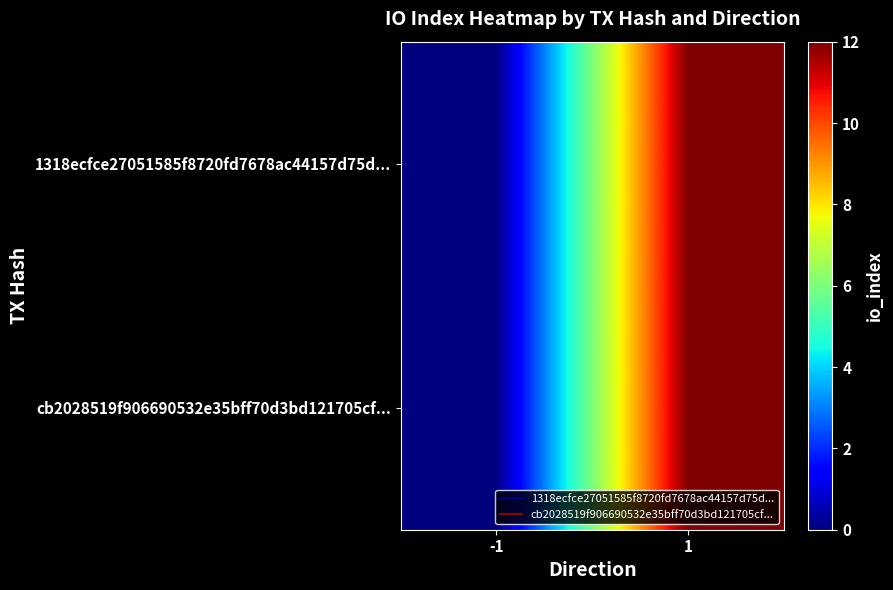

Which series has the largest total across all categories?

1318ecfce27051585f8720fd7678ac44157d75d...